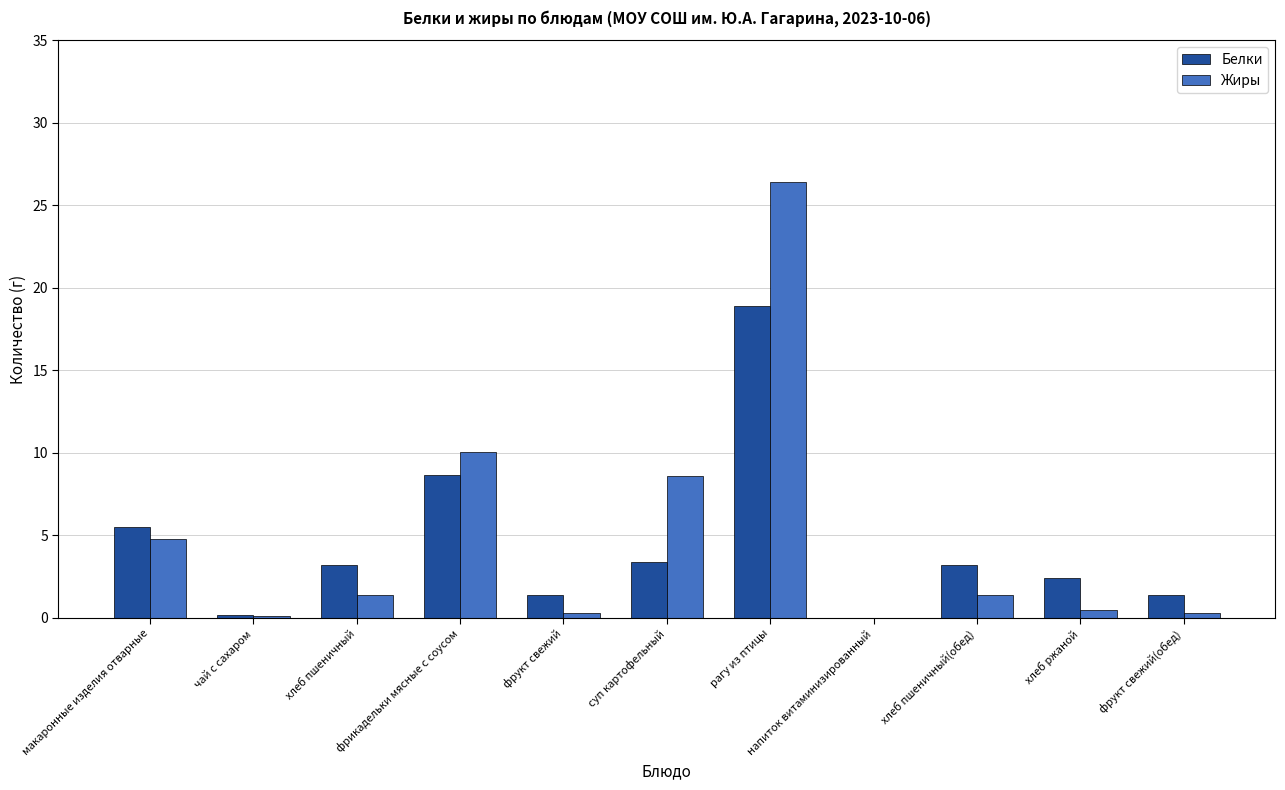

Count the number of data series in this chart.

2